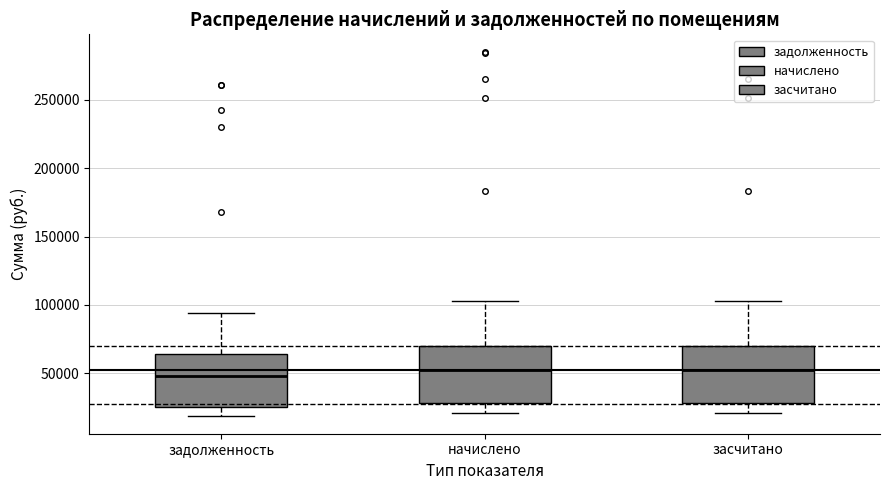

Where does the median line of the box for засчитано sit on the y-axis? The values are not printed on the chart, so give them approximately, as read against the axis.

50000